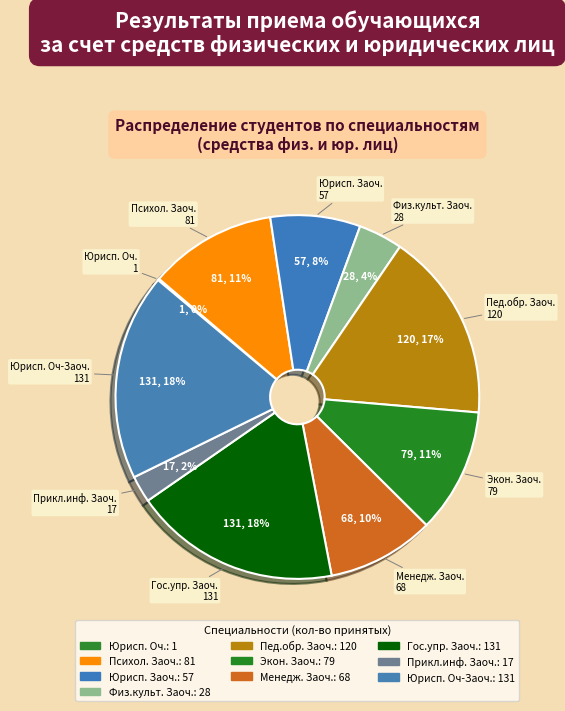

Is there any slice that represents more than half of the pie?

No